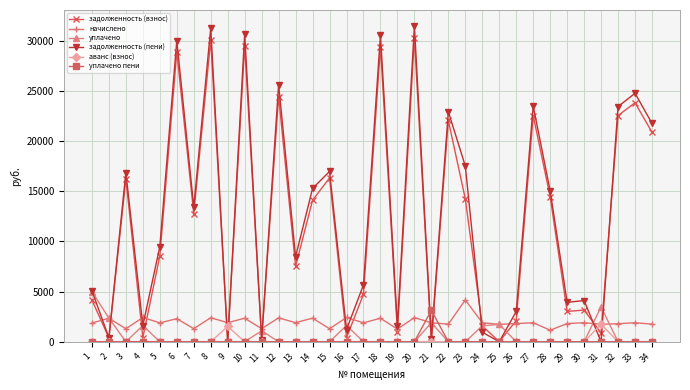

Which series has the widest spread of values?

задолженность (пени)